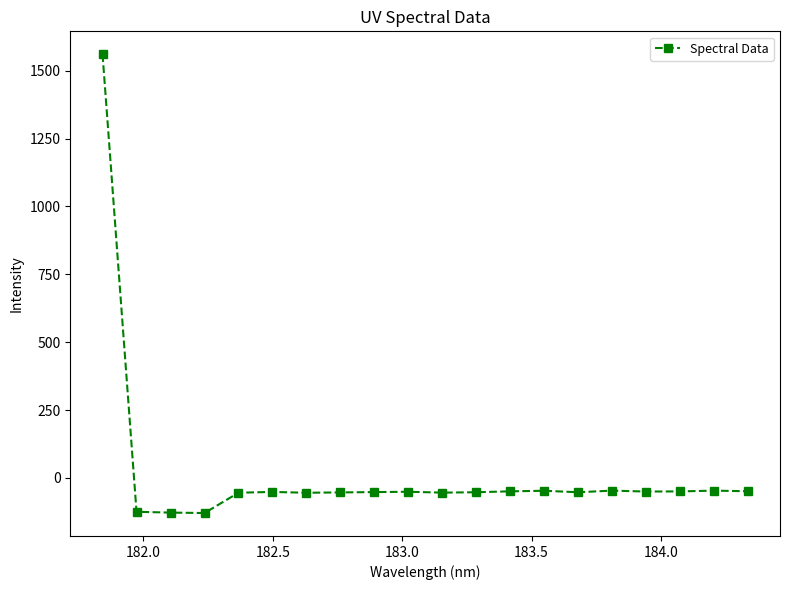

What is the difference between the maximum and minimum values?

1690.0